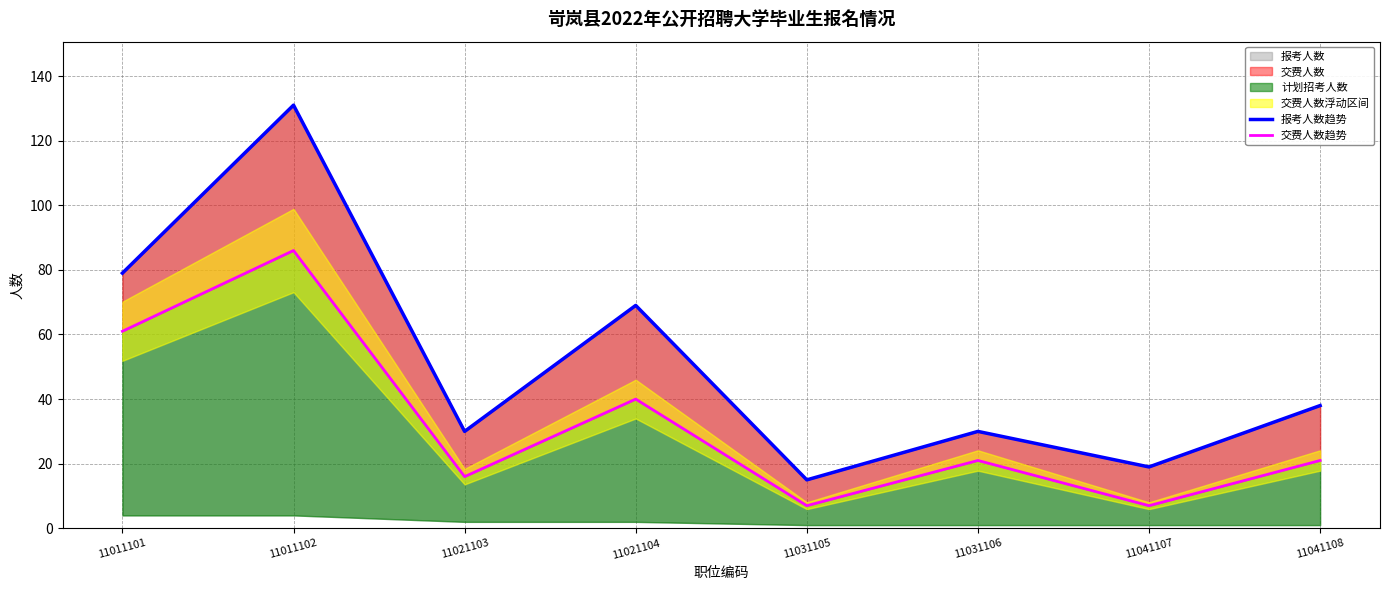

Where is 报考人数趋势 nearest to the value 73?

11021104